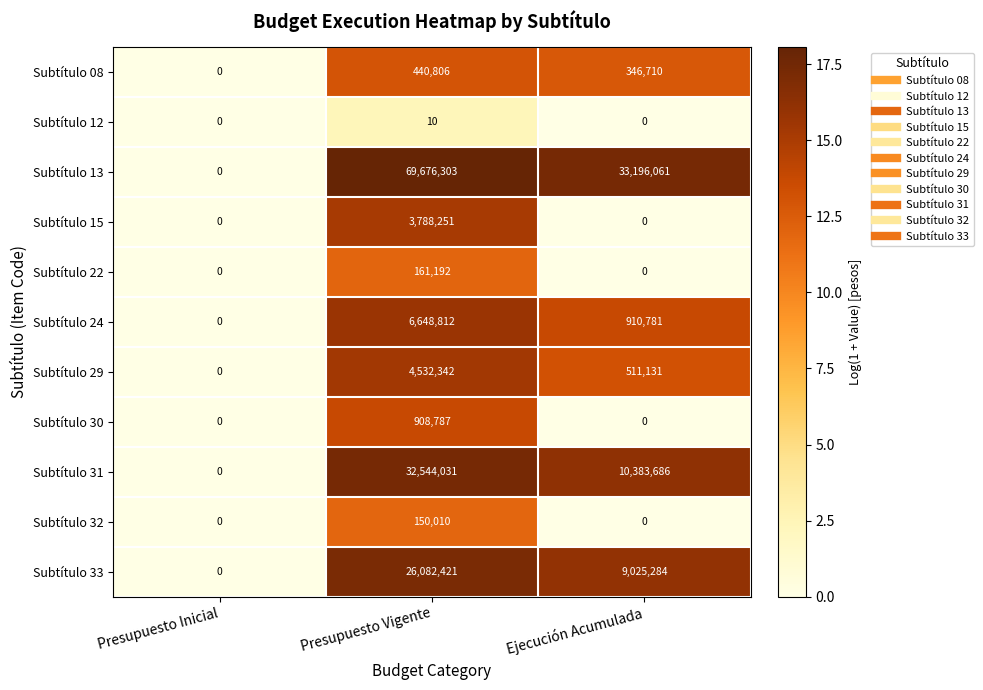

The Subtítulo 13 series shows 33196061 at Ejecución Acumulada. True or false?

True